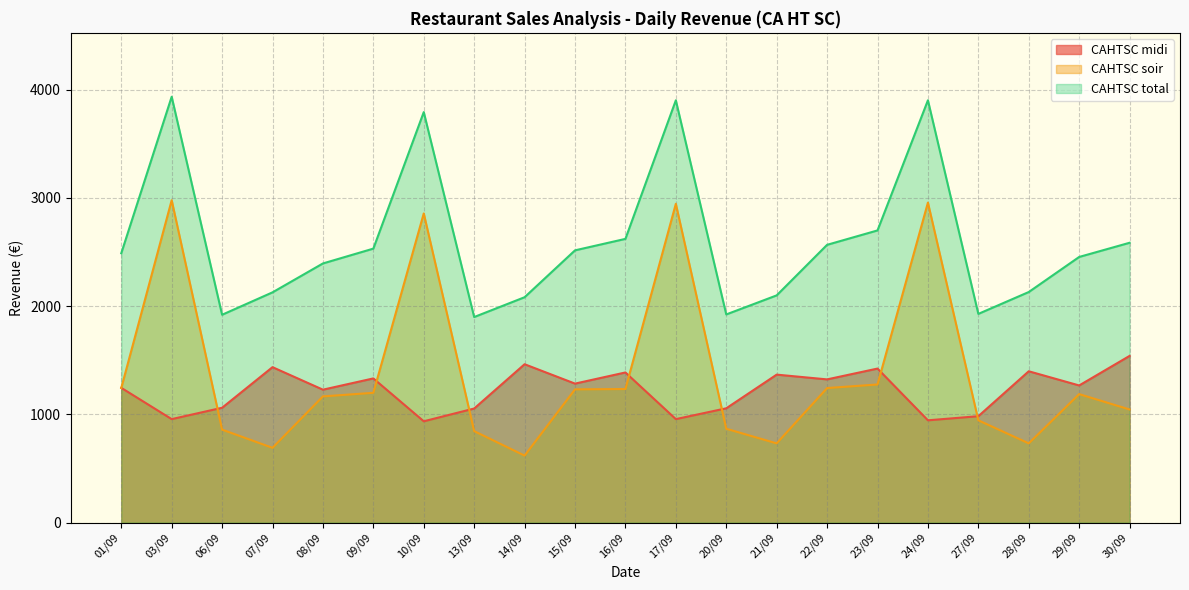

At which category is the sum across all series the highest?

03/09